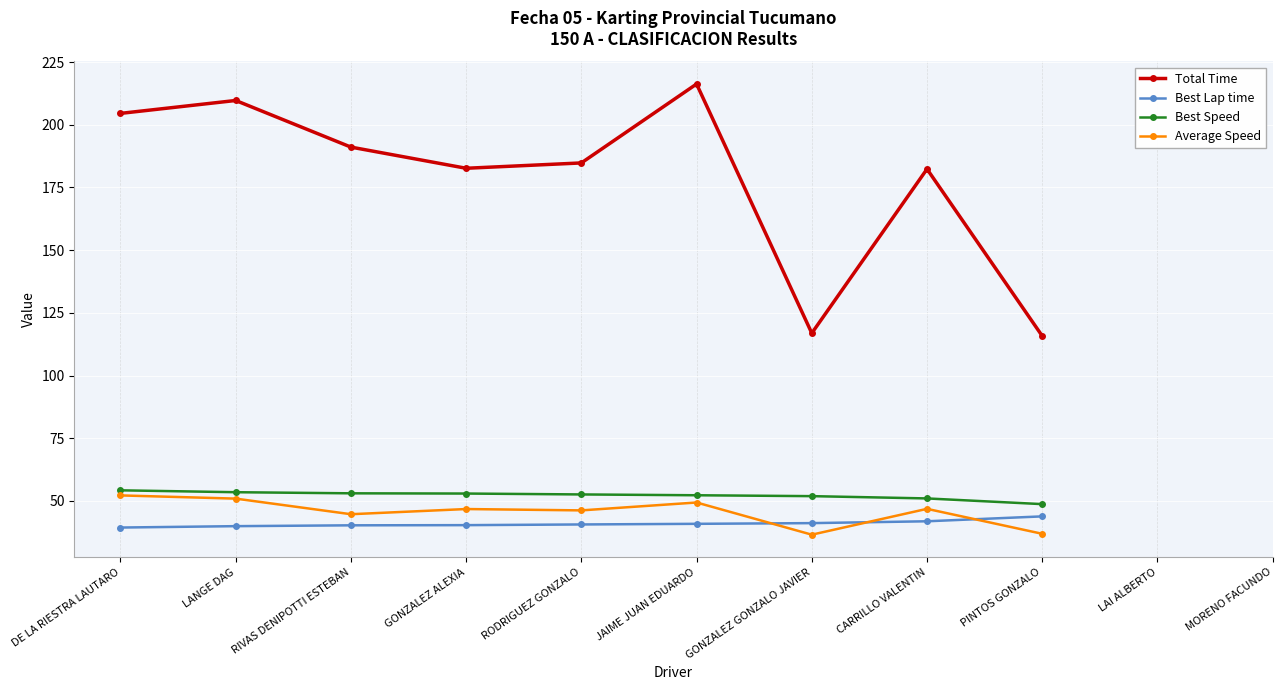

At which label does Best Speed reach its minimum?

PINTOS GONZALO